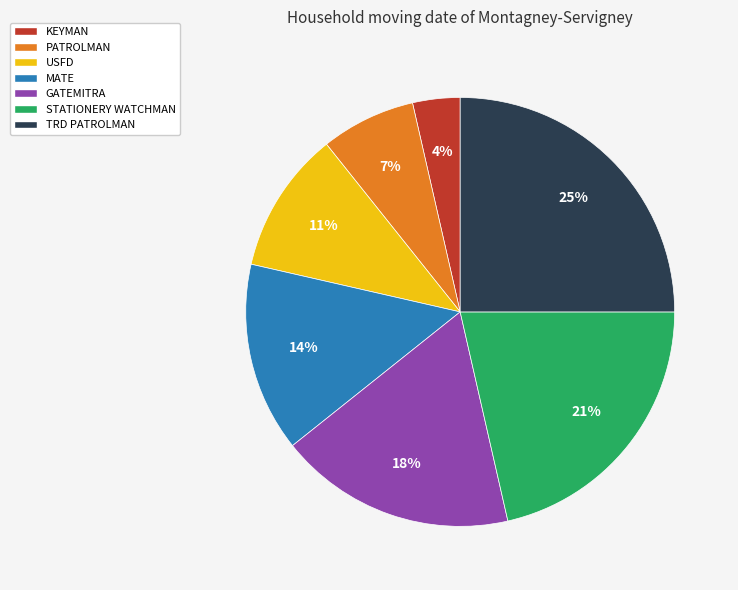

Is there a majority slice in this chart?

No